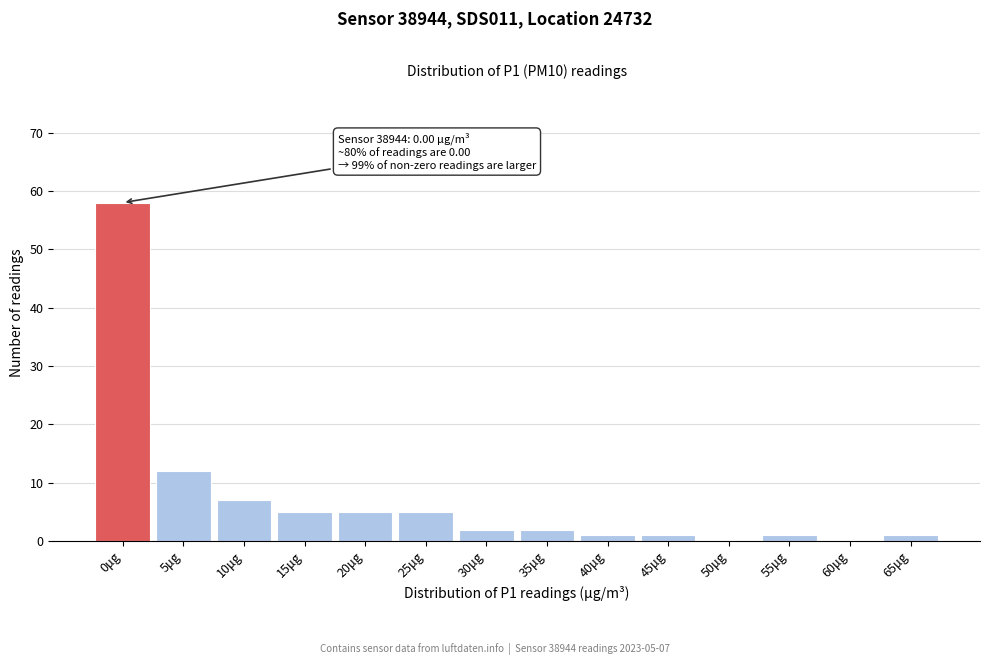

Reading left to right, what are all the values shown in this chart?

0μg=58	5μg=12	10μg=7	15μg=5	20μg=5	25μg=5	30μg=2	35μg=2	40μg=1	45μg=1	50μg=0	55μg=1	60μg=0	65μg=1